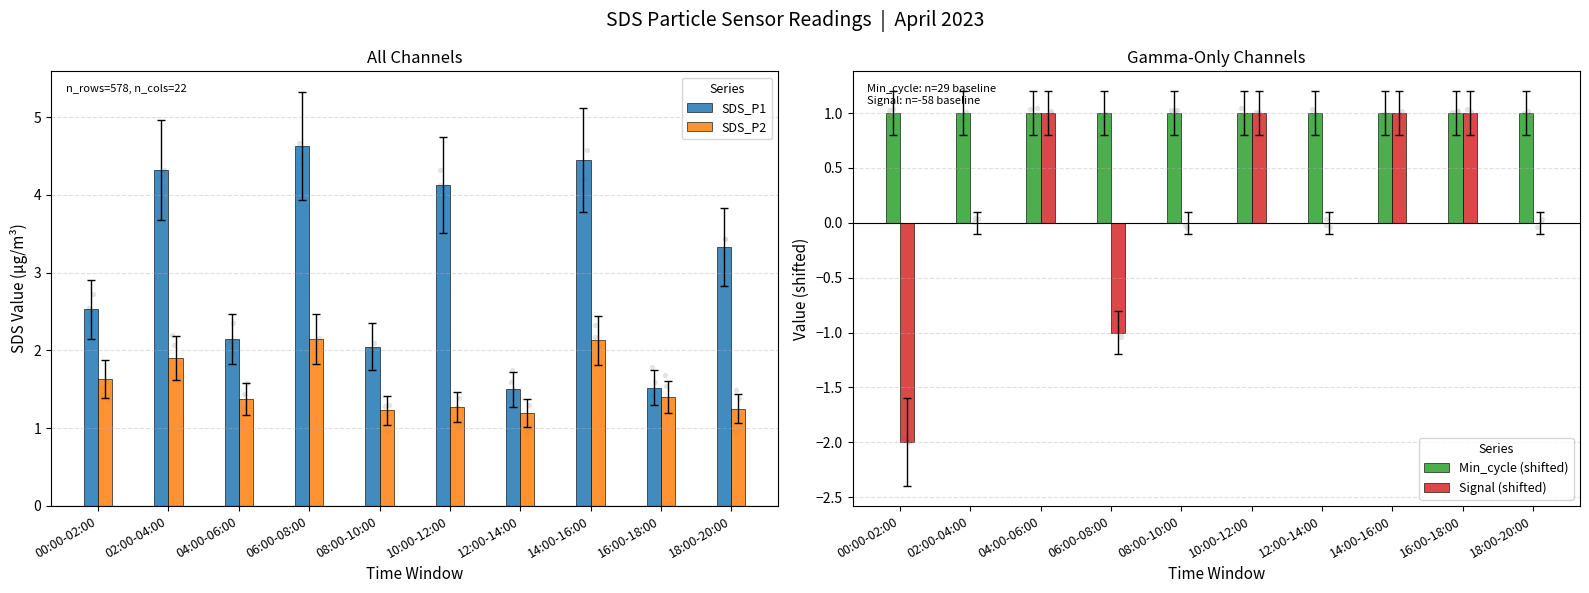

Which series has the widest spread of Y values?

SDS_P1